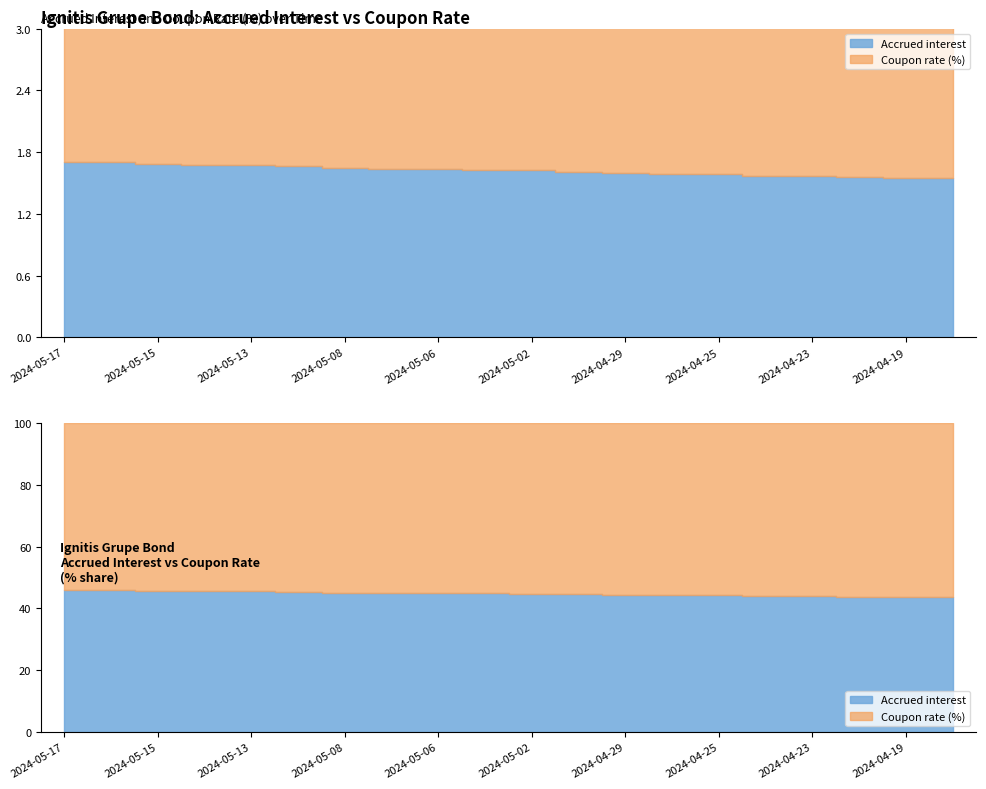

Which series has the widest spread of values?

Accrued interest